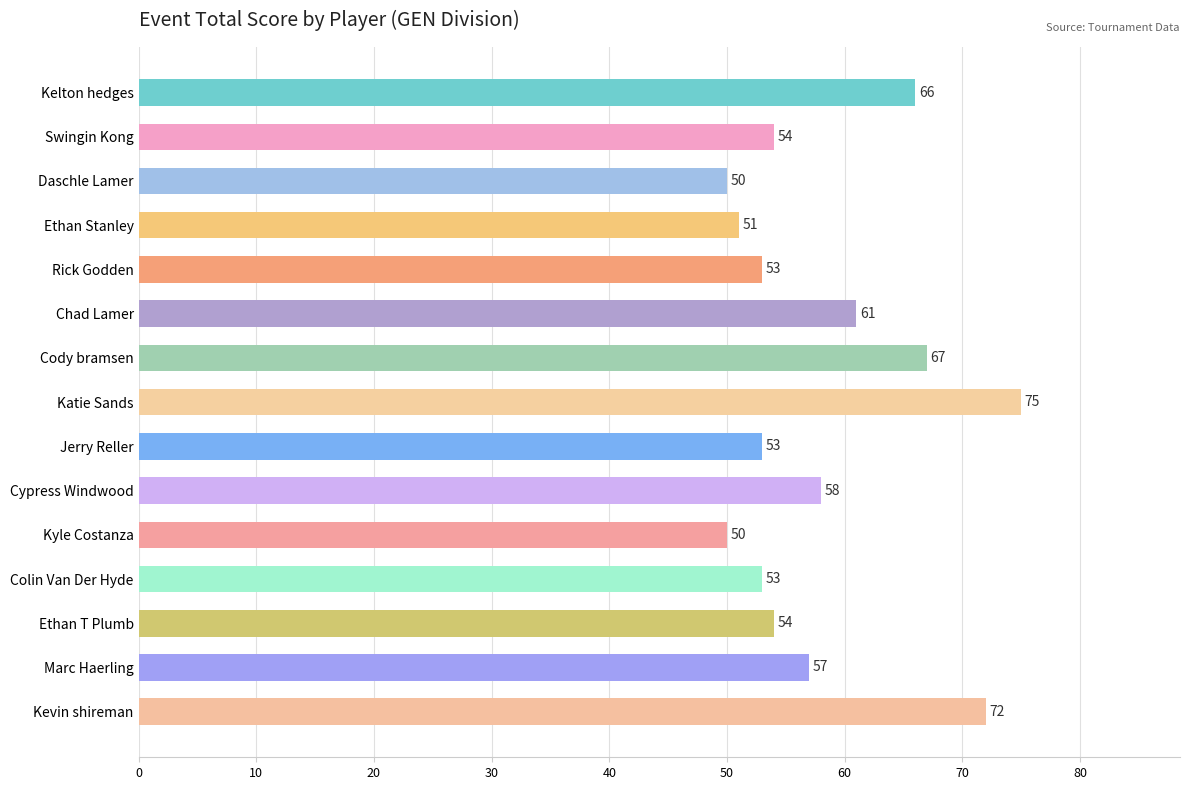

Reading top to bottom, extract all data points from this chart.

Kelton hedges=66	Swingin Kong=54	Daschle Lamer=50	Ethan Stanley=51	Rick Godden=53	Chad Lamer=61	Cody bramsen=67	Katie Sands=75	Jerry Reller=53	Cypress Windwood=58	Kyle Costanza=50	Colin Van Der Hyde=53	Ethan T Plumb=54	Marc Haerling=57	Kevin shireman=72